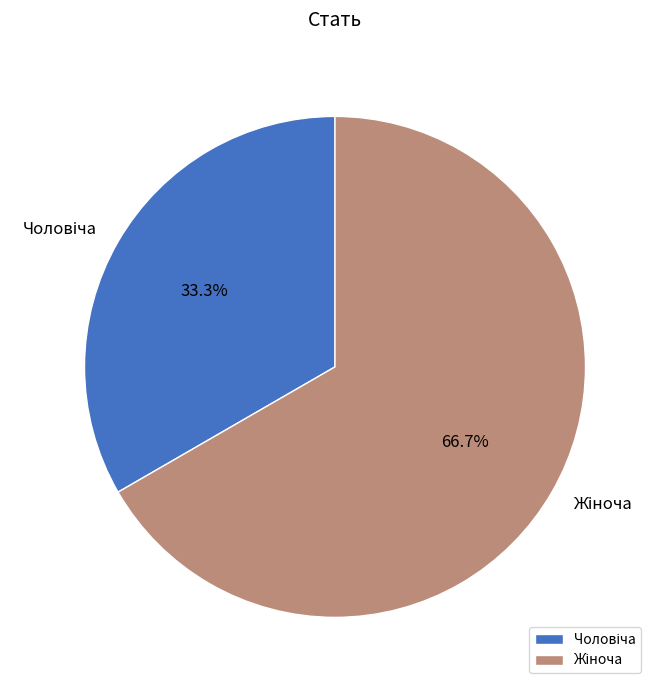

Is there any slice that represents more than half of the pie?

Yes